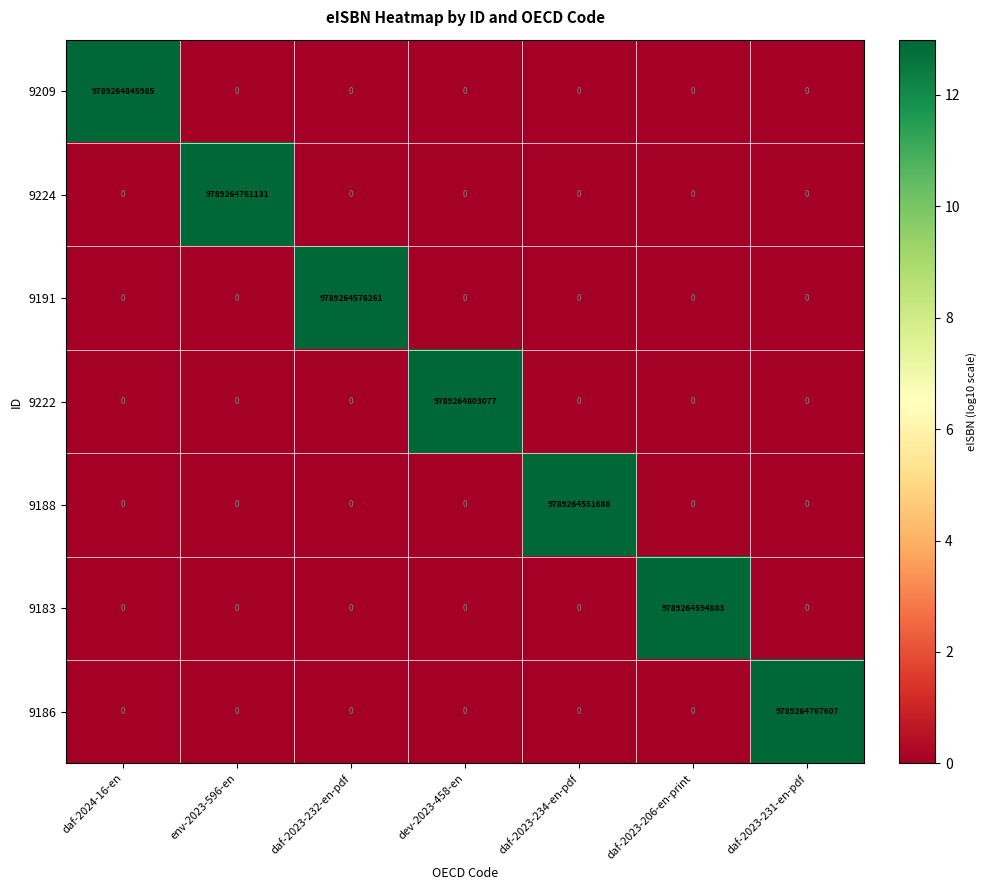

List the series in order of their peak value, lowest first.

9188, 9191, 9183, 9224, 9186, 9222, 9209